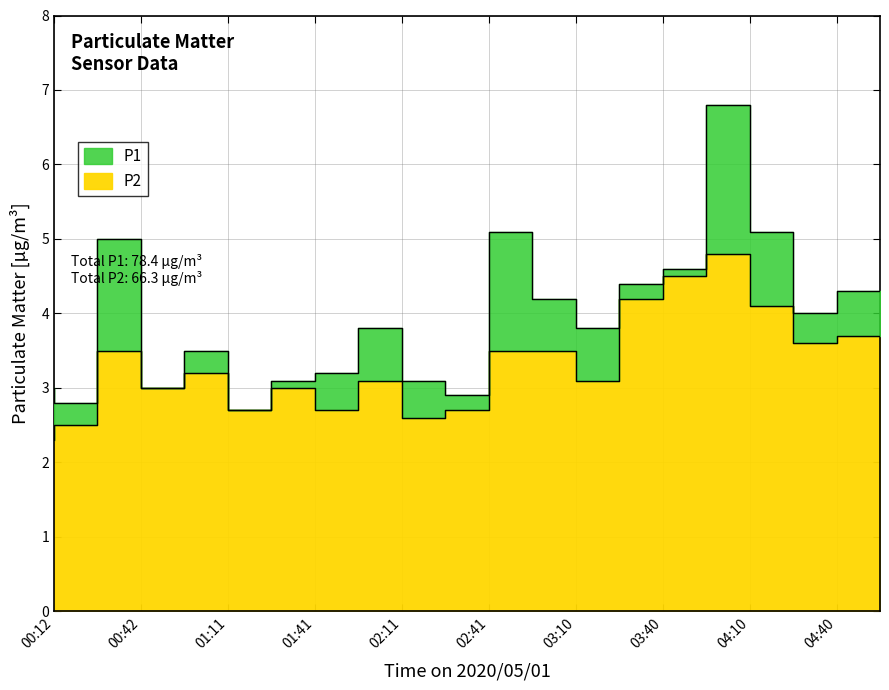

What is the difference between the P2 values at 01:56 and 00:12?

0.4